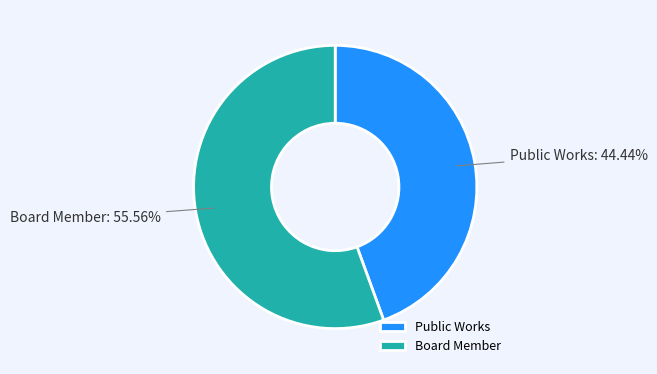

Which category has the biggest portion of the pie?

Board Member